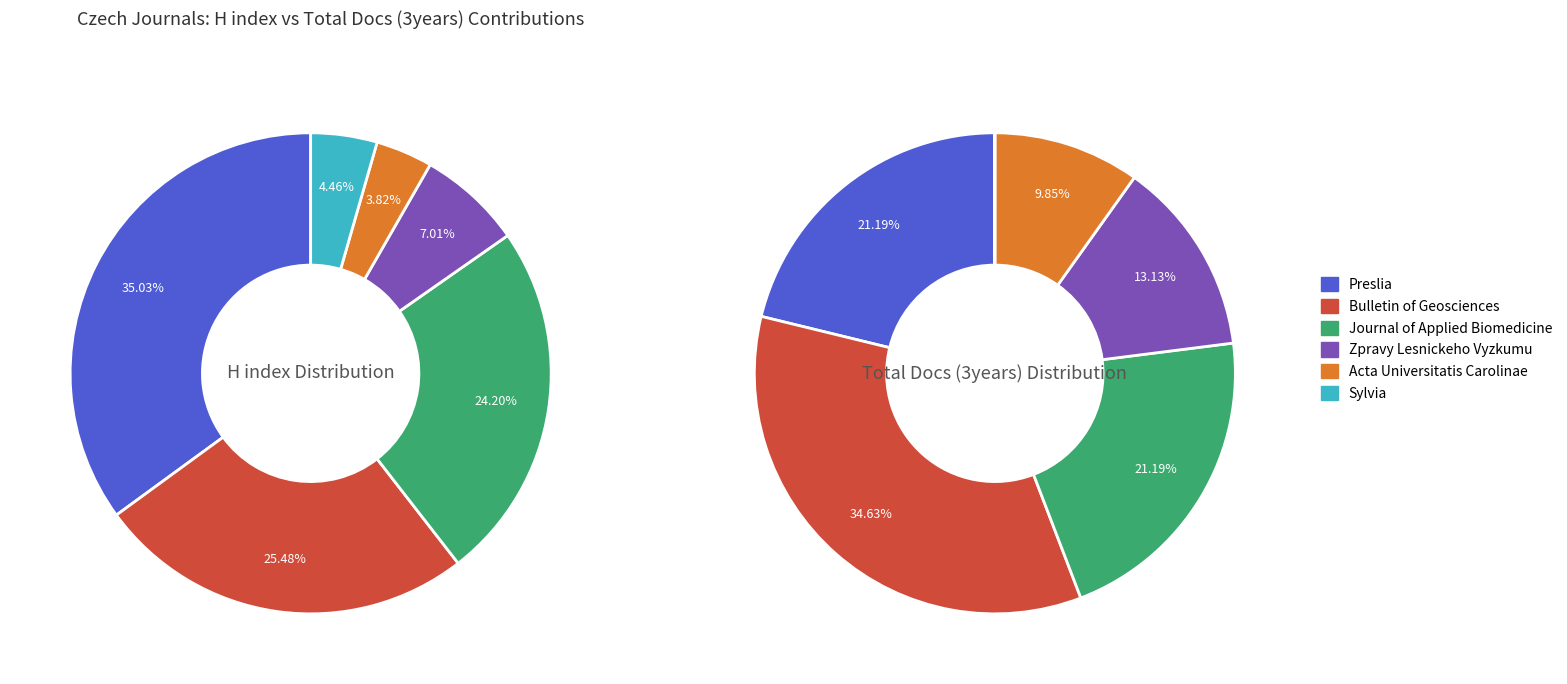

How many segments does this pie chart have?

6